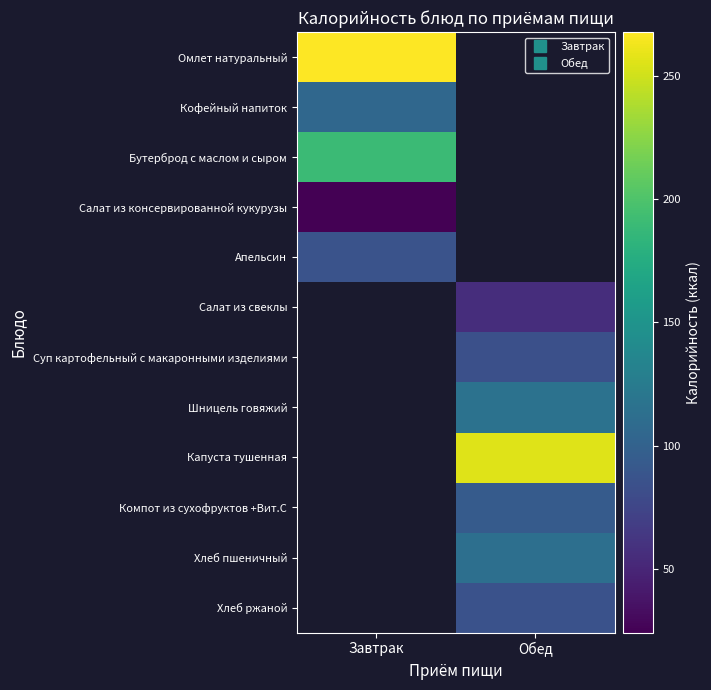

At which category does the chart reach its peak across all series?

Завтрак